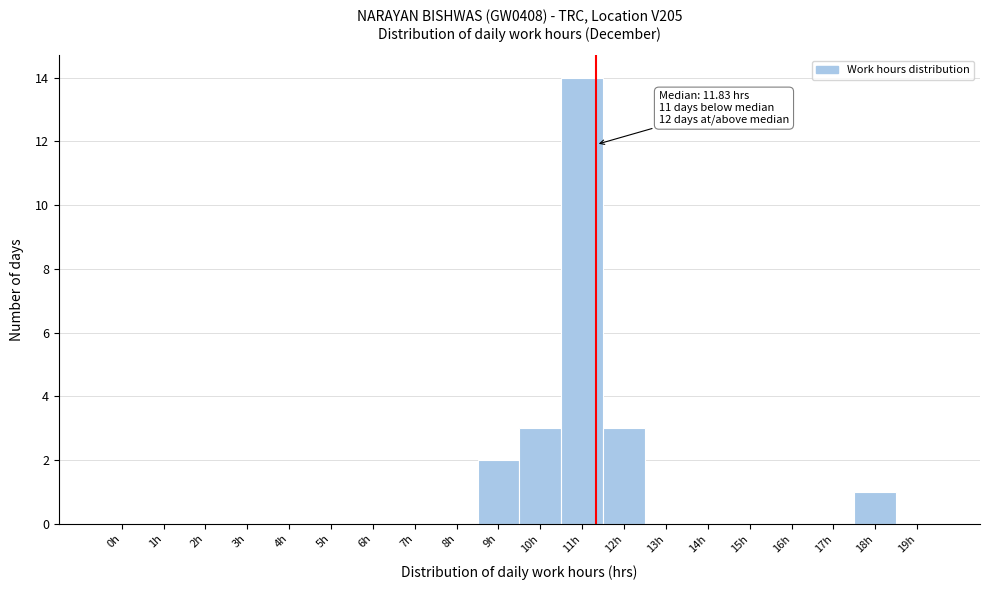

Reading left to right, extract all data points from this chart.

0h=0	1h=0	2h=0	3h=0	4h=0	5h=0	6h=0	7h=0	8h=0	9h=2	10h=3	11h=14	12h=3	13h=0	14h=0	15h=0	16h=0	17h=0	18h=1	19h=0